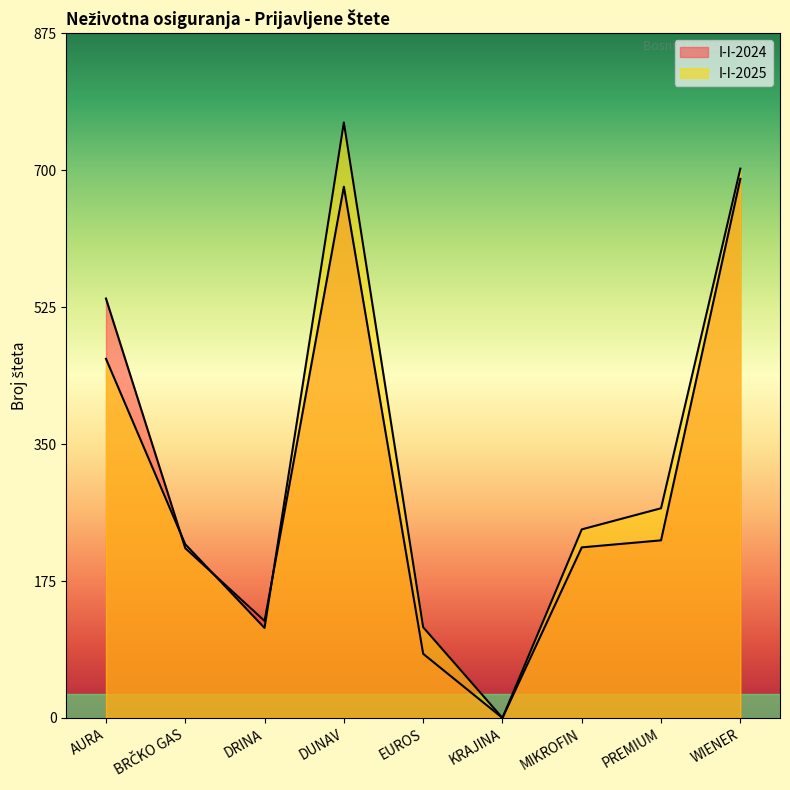

Is it true that I-I-2025 equals 328 at KRAJINA?

False